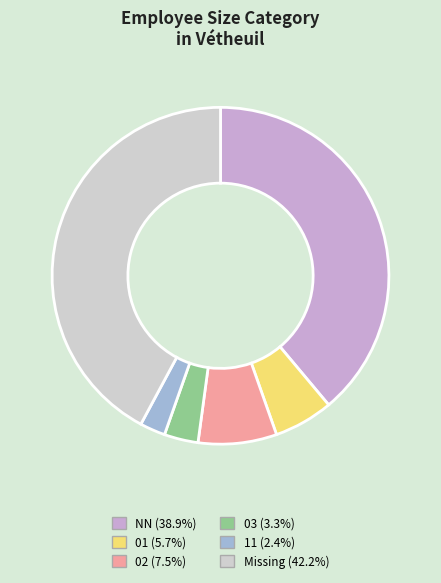

Is there a majority slice in this chart?

No